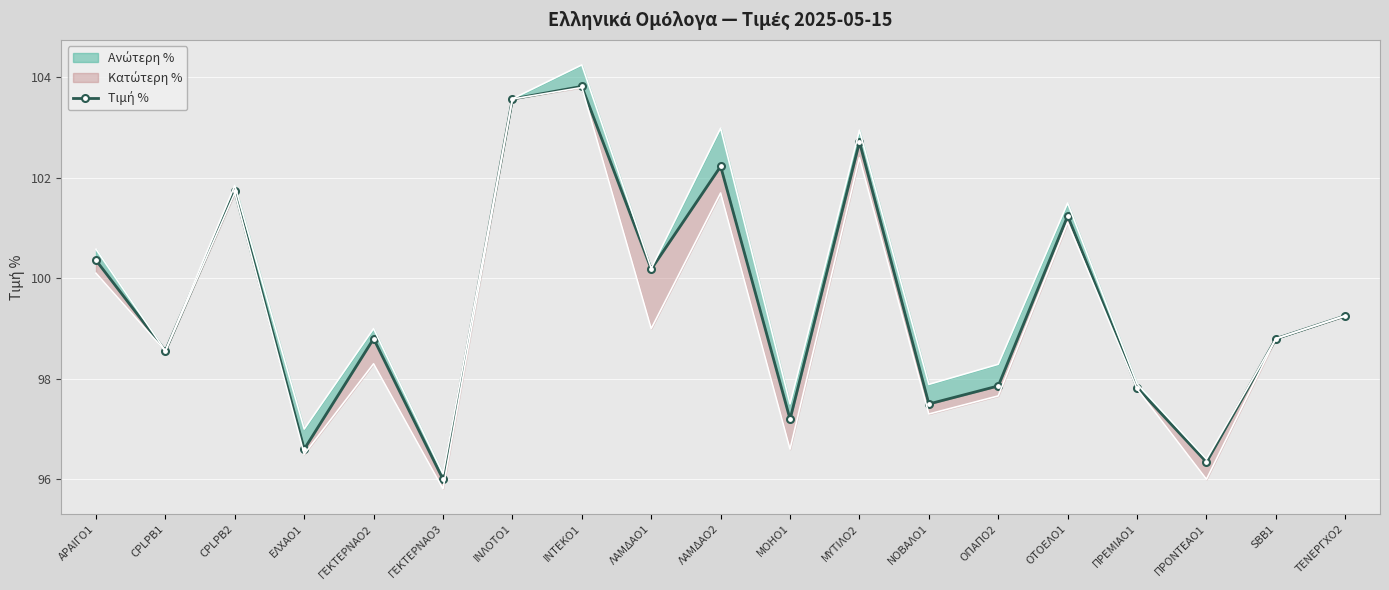

Reading right to left, what are all the values shown in this chart?

99.3	98.8	96.3	97.8	101.2	97.9	97.5	102.7	97.2	102.2	100.2	103.8	103.6	96.0	98.8	96.6	101.7	98.6	100.4